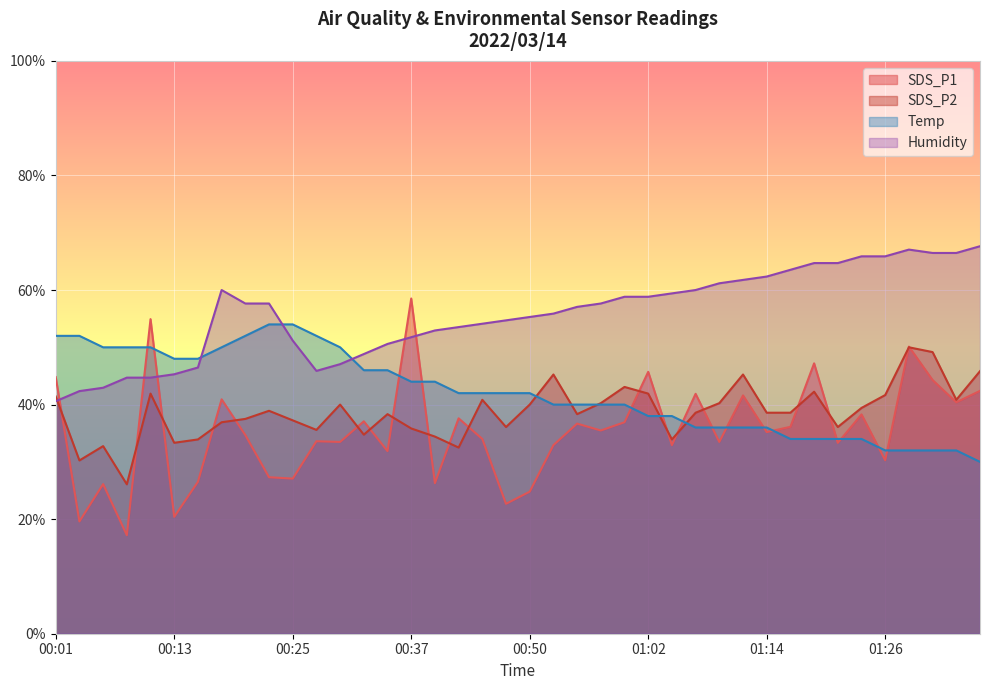

At which category does Humidity reach its first local peak?

00:18